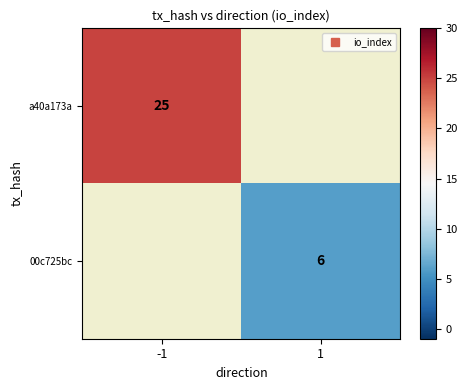

Which category has the highest value across all series?

-1